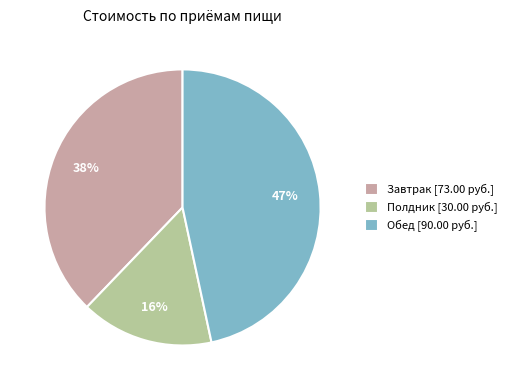

To the nearest percent, what portion does Обед represent?

47%